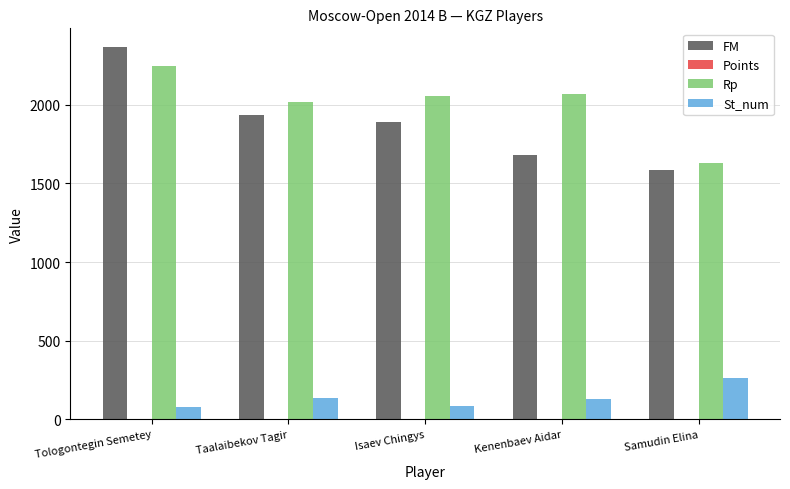

What is the spread (max minus min) of values at Isaev Chingys?

2048.5